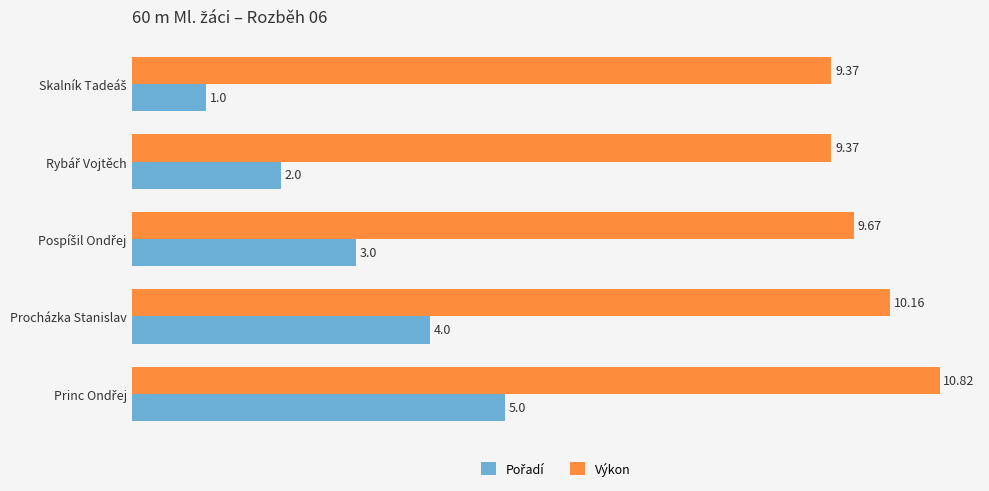

What is the difference between the highest and lowest values at Procházka Stanislav?

6.2